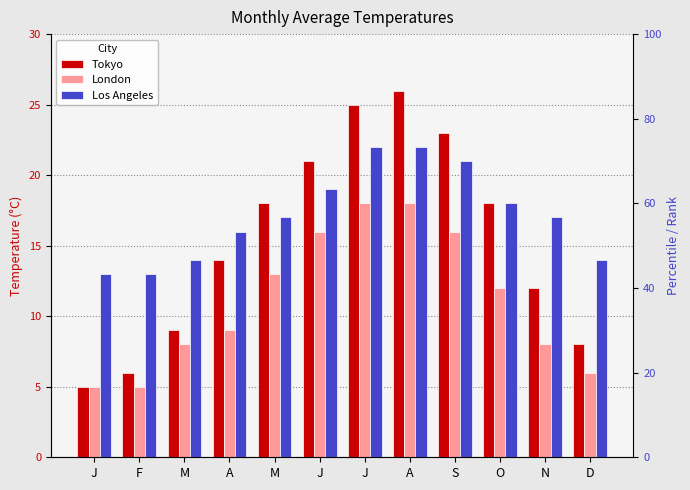

The London series shows 9 at A. True or false?

True